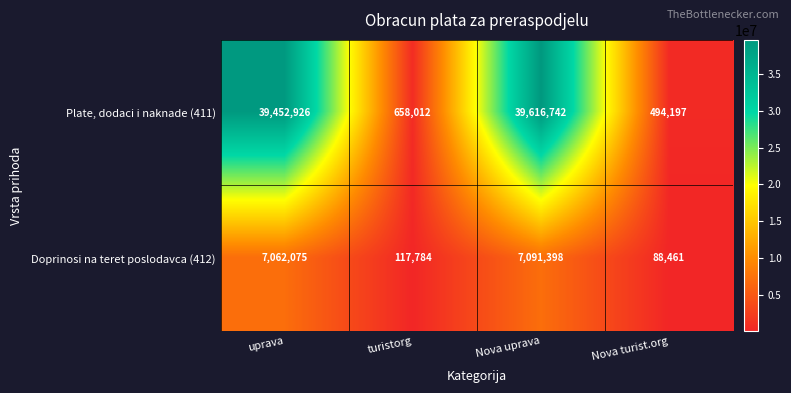

What is the total value across all series at turistorg?

775796